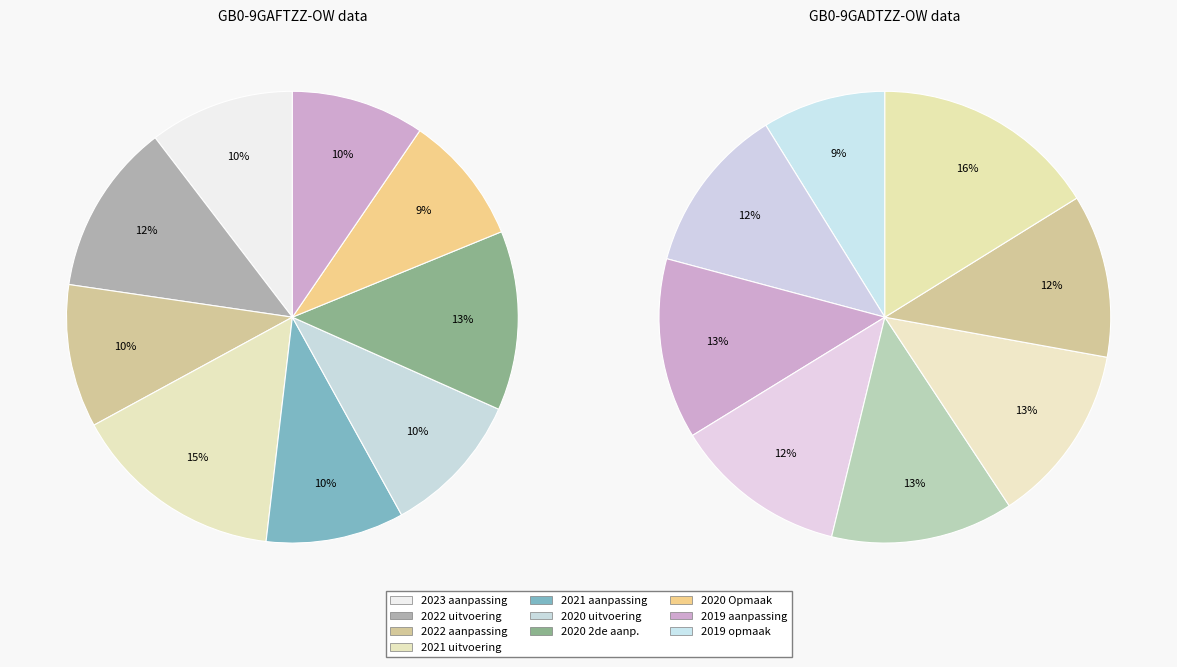

Is there any slice that represents more than half of the pie?

No